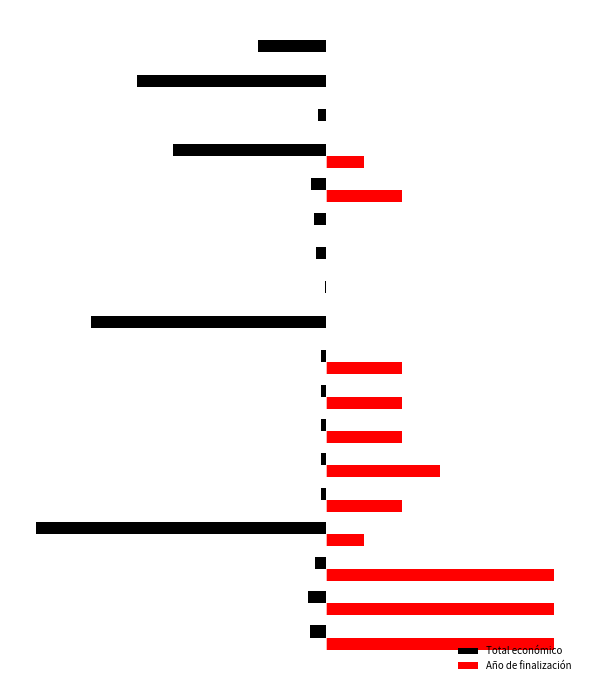

What are all the series names shown in the legend?

Total económico, Año de finalización